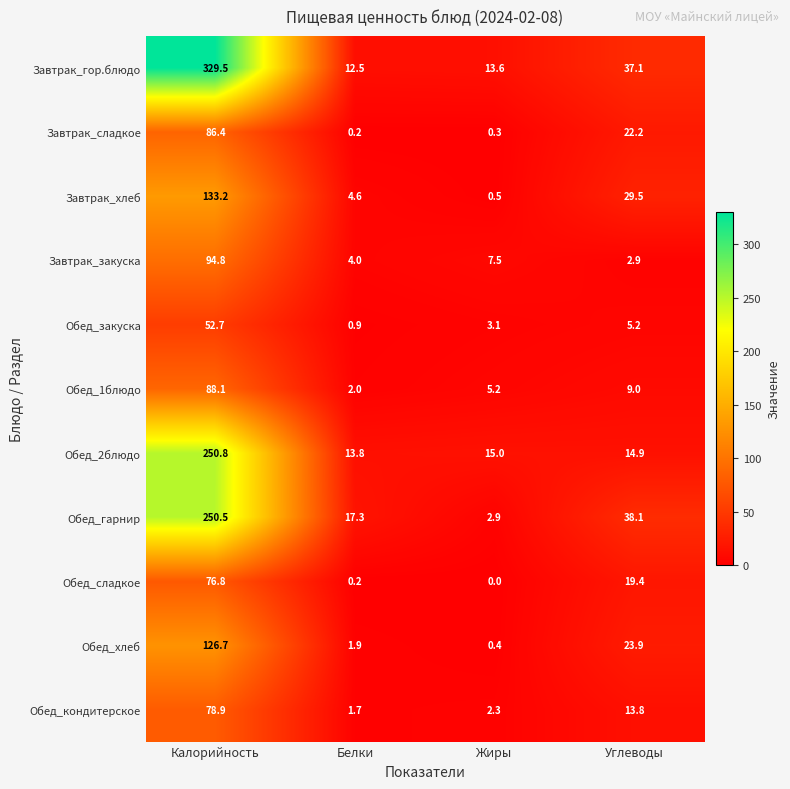

How many data points in Завтрак_хлеб are above 29?

2